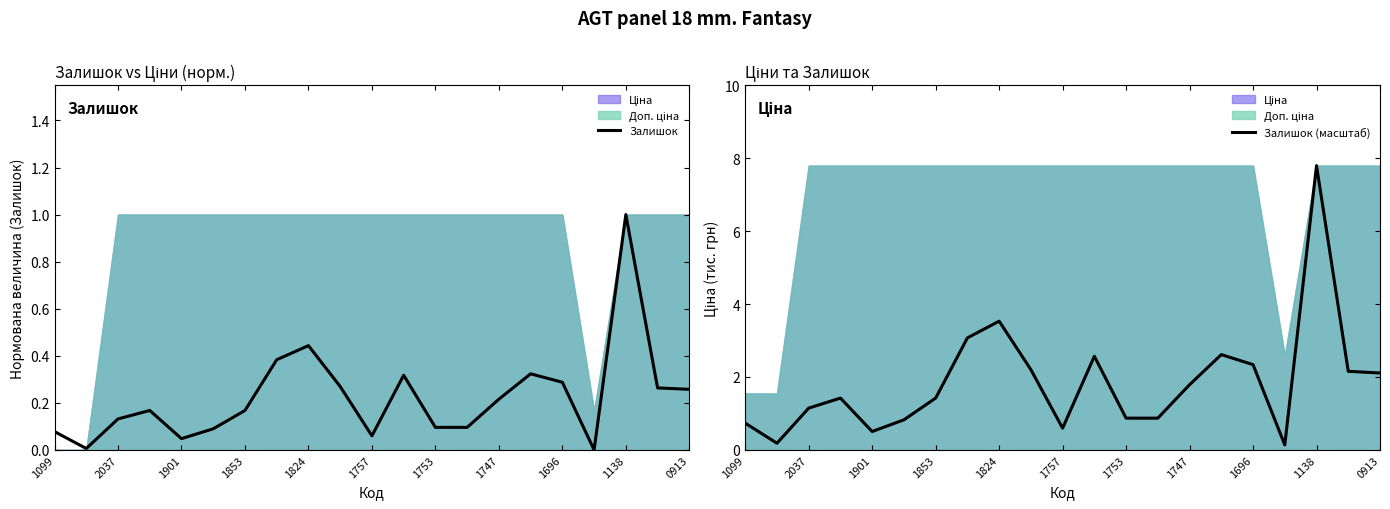

At how many categories does at least one series exceed 7?

1